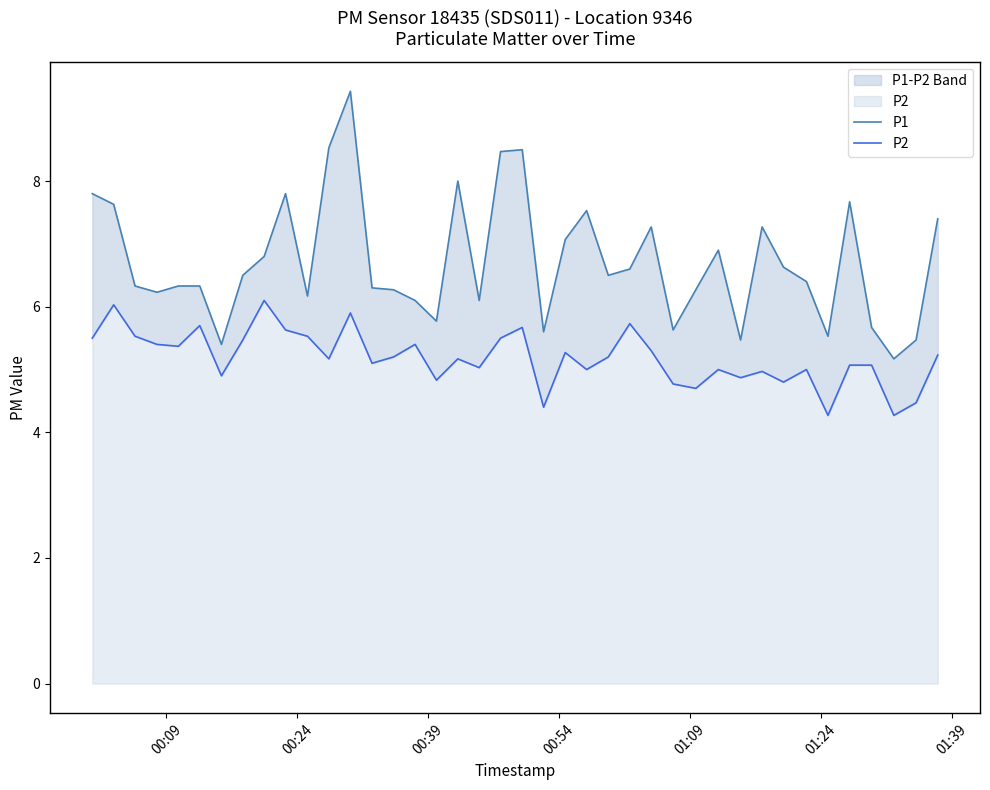

Reading right to left, transcribe all the data shown in this chart.

P1: 7.4	5.5	5.2	5.7	7.7	5.5	6.4	6.6	7.3	5.5	6.9	6.3	5.6	7.3	6.6	6.5	7.5	7.1	5.6	8.5	8.5	6.1	8.0	5.8	6.1	6.3	6.3	9.4	8.5	6.2	7.8	6.8	6.5	5.4	6.3	6.3	6.2	6.3	7.6	7.8
P2: 5.2	4.5	4.3	5.1	5.1	4.3	5.0	4.8	5.0	4.9	5.0	4.7	4.8	5.3	5.7	5.2	5.0	5.3	4.4	5.7	5.5	5.0	5.2	4.8	5.4	5.2	5.1	5.9	5.2	5.5	5.6	6.1	5.5	4.9	5.7	5.4	5.4	5.5	6.0	5.5